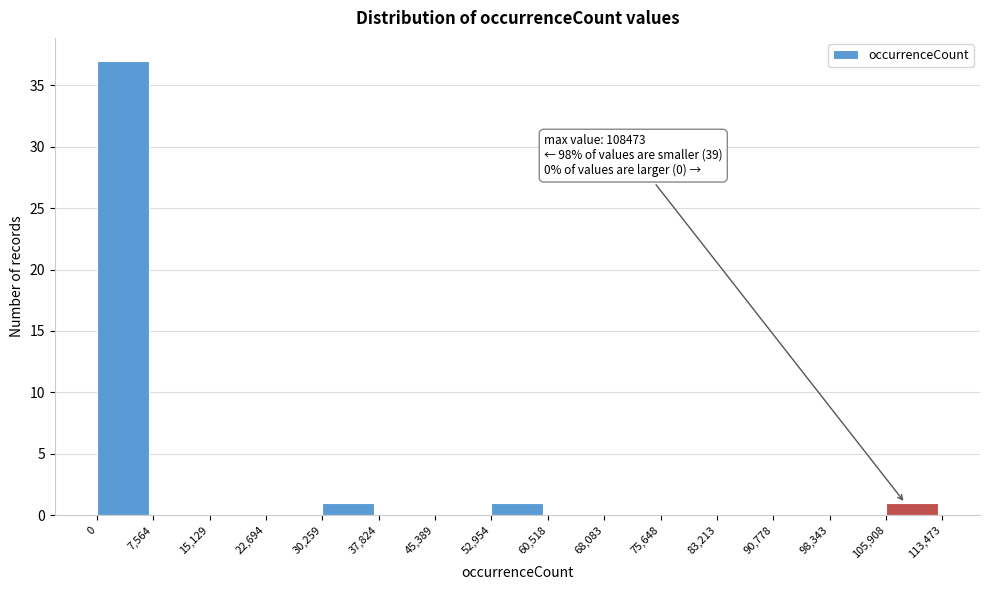

Over which range of the x-axis is the bar tallest?

0 to 7,564